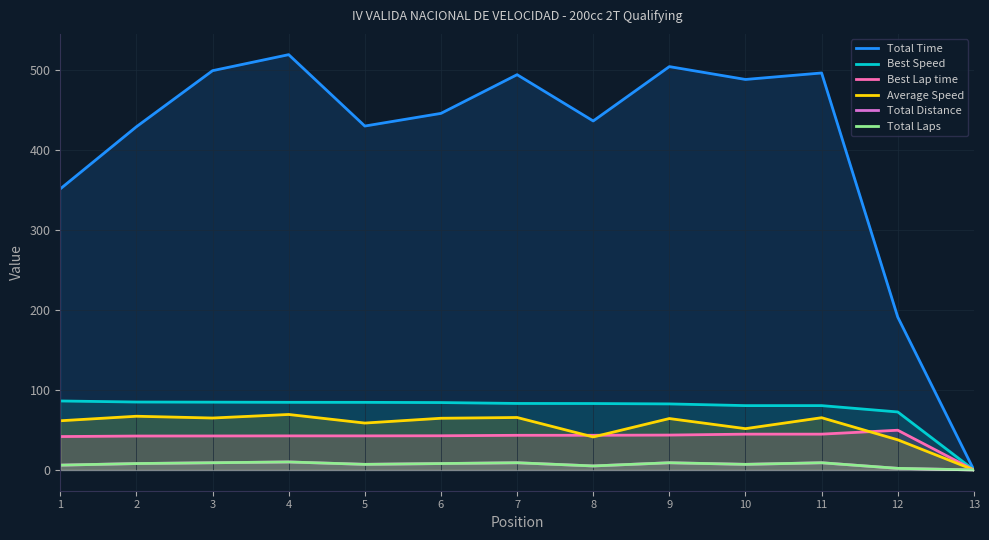

Which series changed the most between 10 and 13?

Total Time